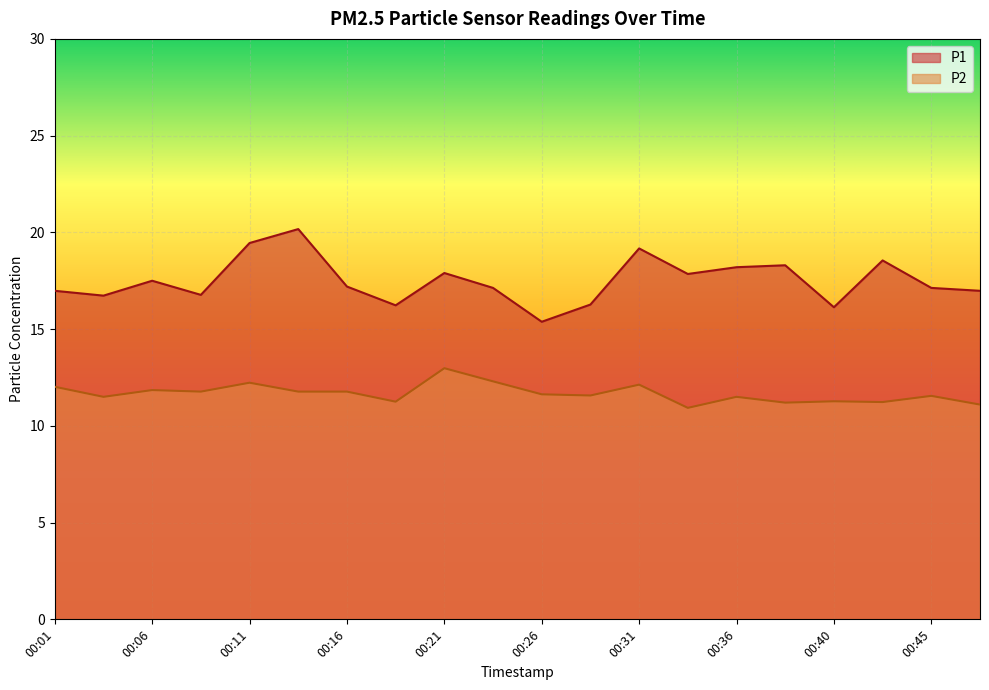

At how many categories does at least one series exceed 15?

20